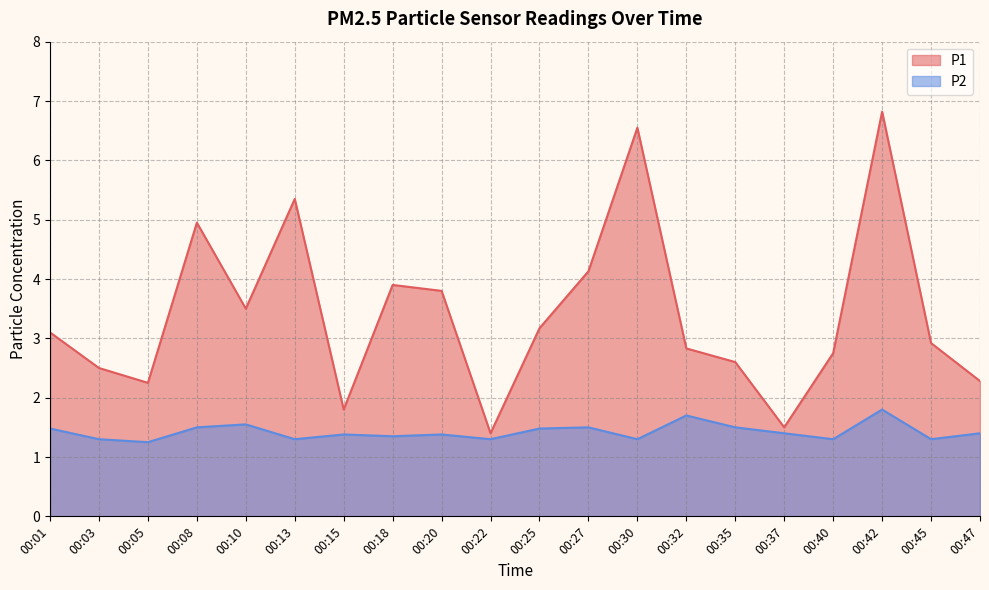

Which category has the lowest value across all series?

00:05